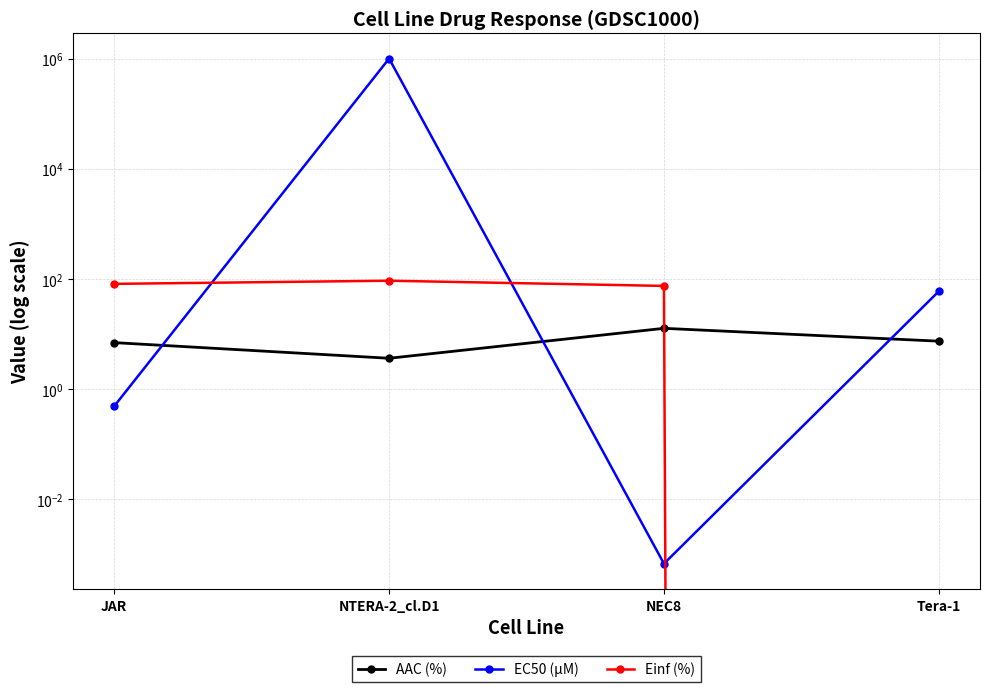

At which category is the sum across all series the highest?

NTERA-2_cl.D1